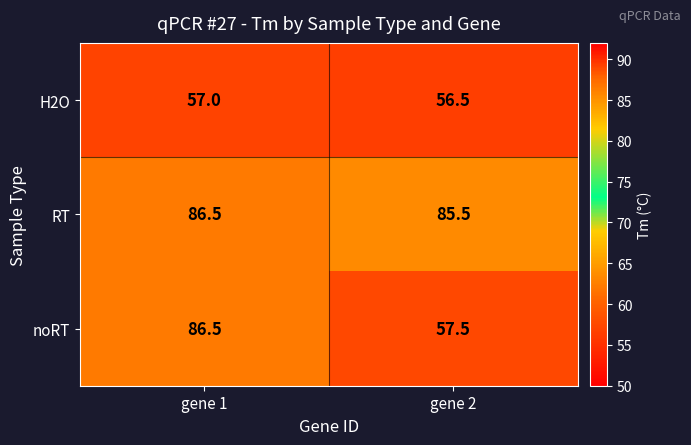

The value of H2O at gene 2 is 56.5. True or false?

True